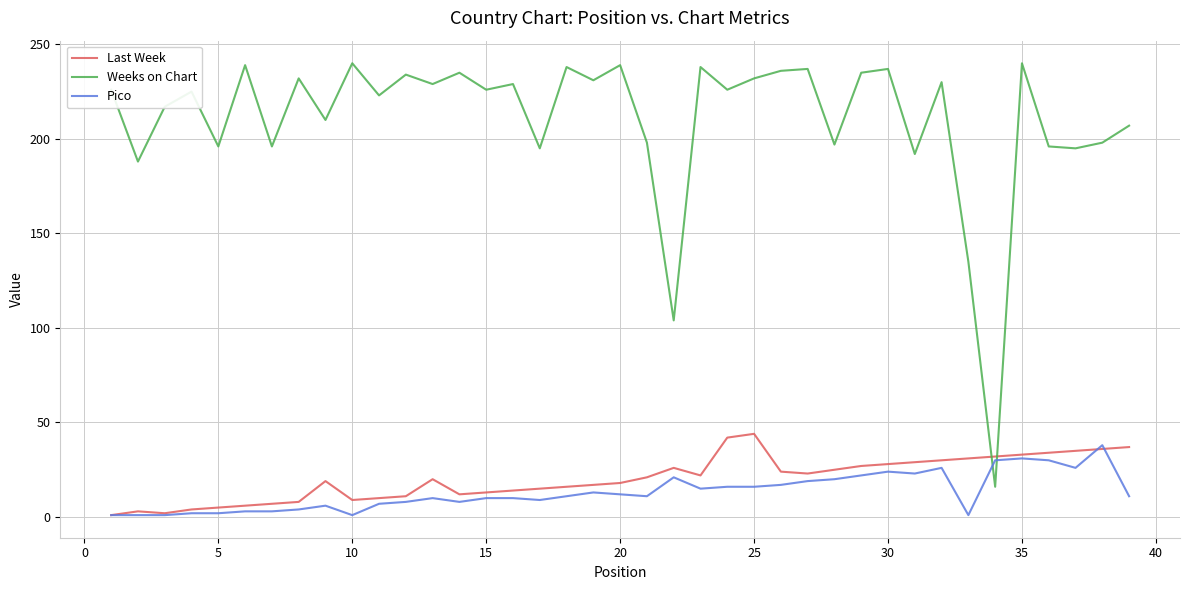

After their last crossing, which series has the higher values: Weeks on Chart or Last Week?

Weeks on Chart